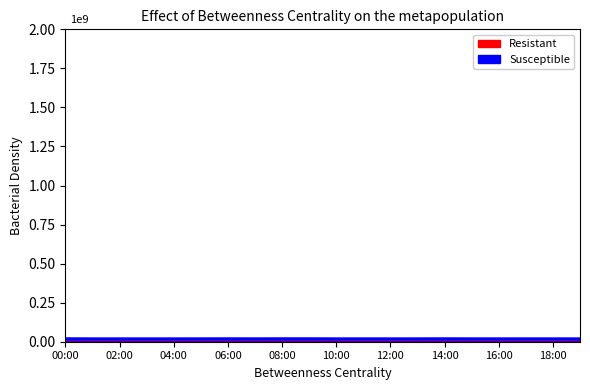

Does the chart display data point markers on the line(s)?

No